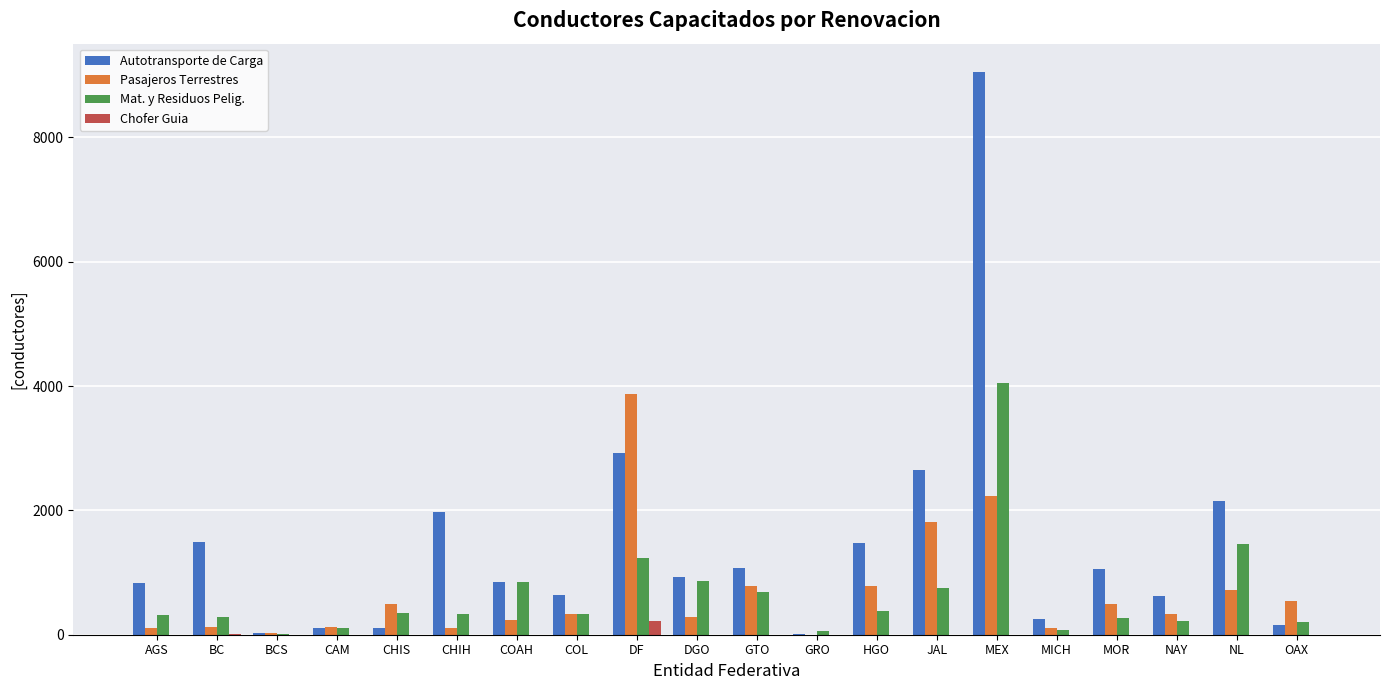

What is the greatest value displayed?

9056